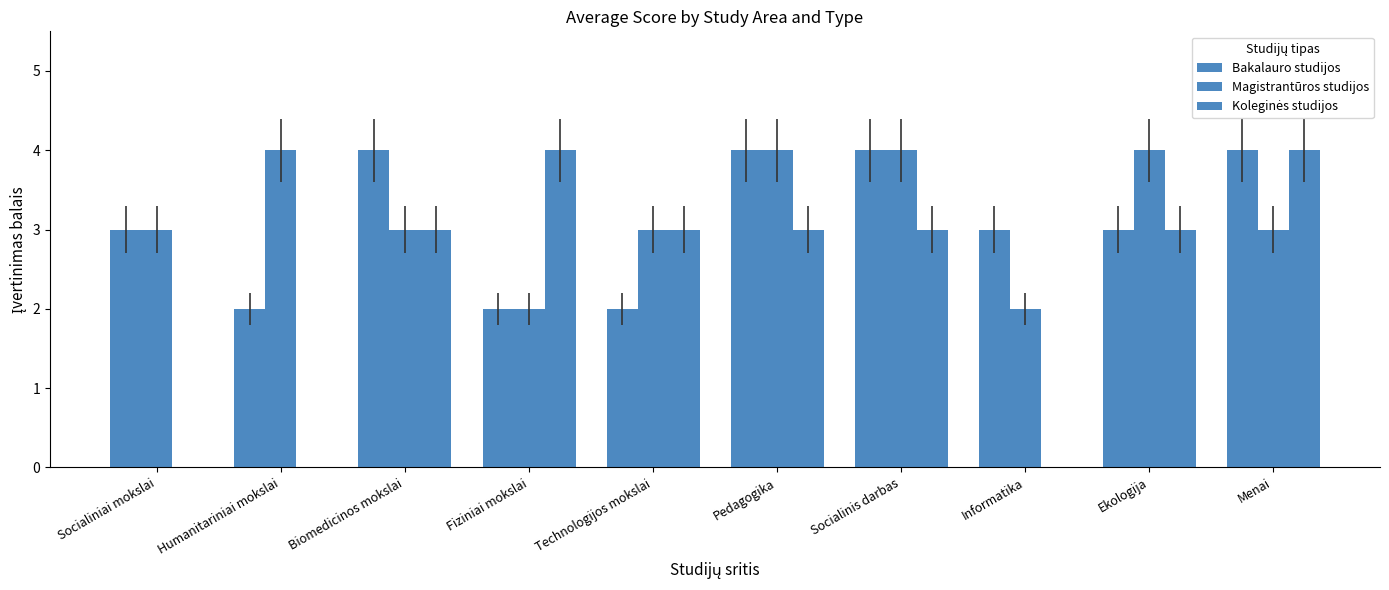

Which series has the largest range (max minus min)?

Koleginės studijos